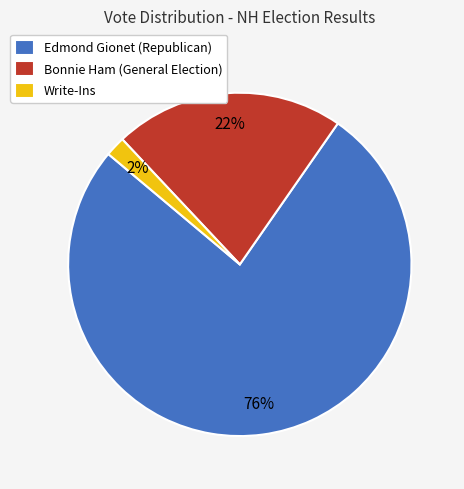

What percentage is the Bonnie Ham (General Election) slice, to the nearest percent?

22%